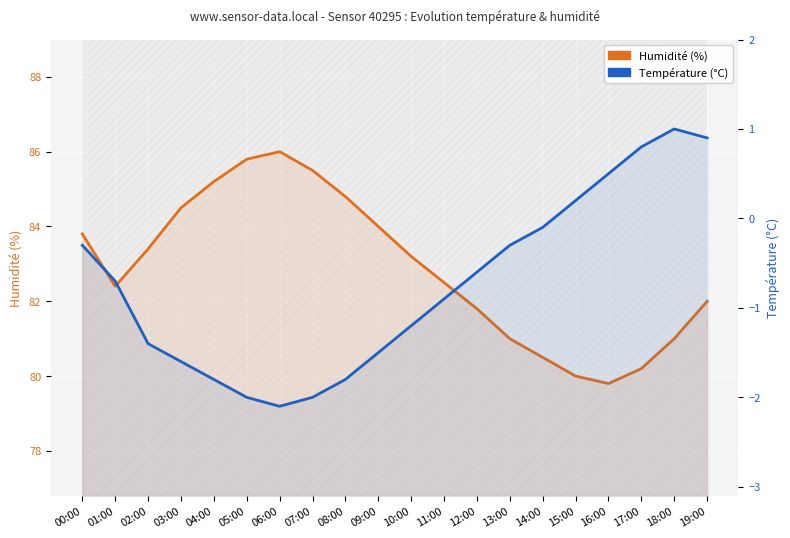

Where is the first local minimum for Humidité (%)?

01:00